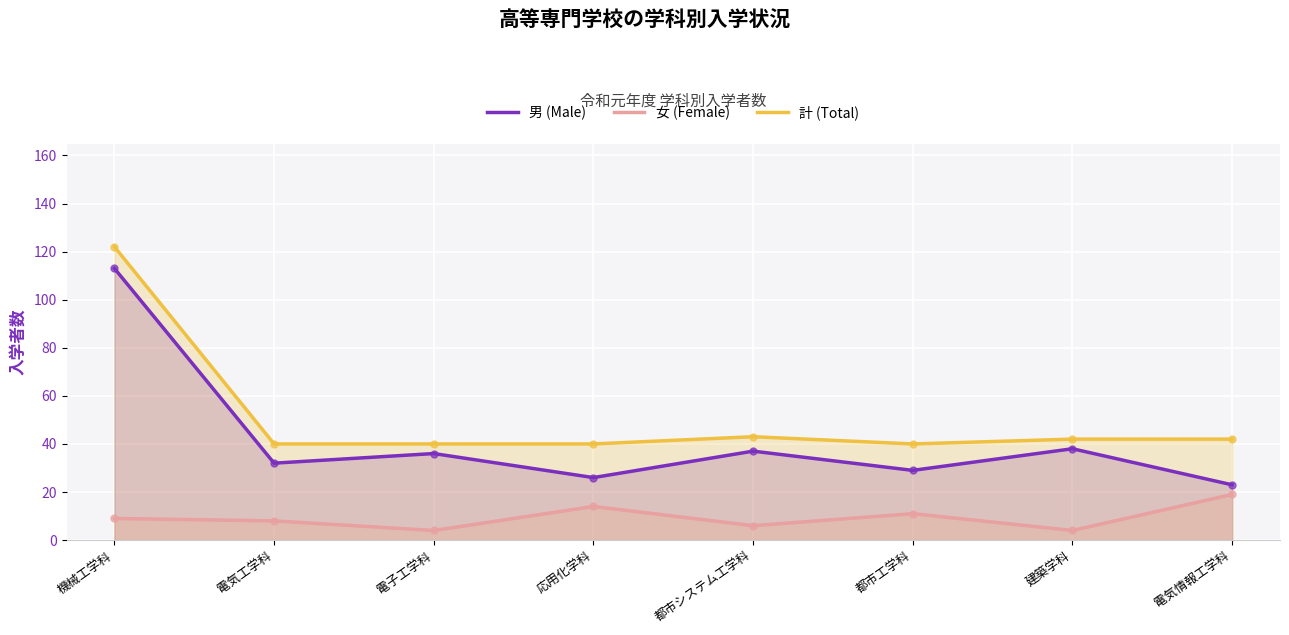

True or false: 女 (Female) and 計 (Total) intersect in this chart.

False